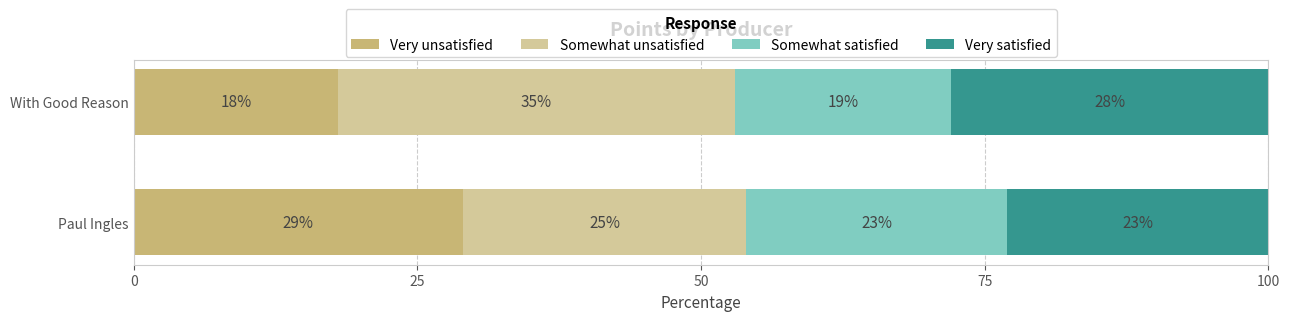

What is the total value across all series at Paul Ingles?

100